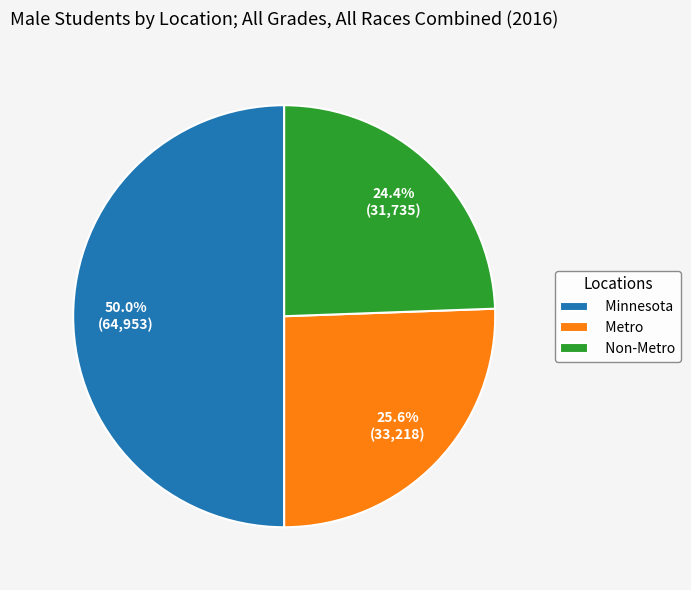

Does Non-Metro account for over 50% of the chart?

No